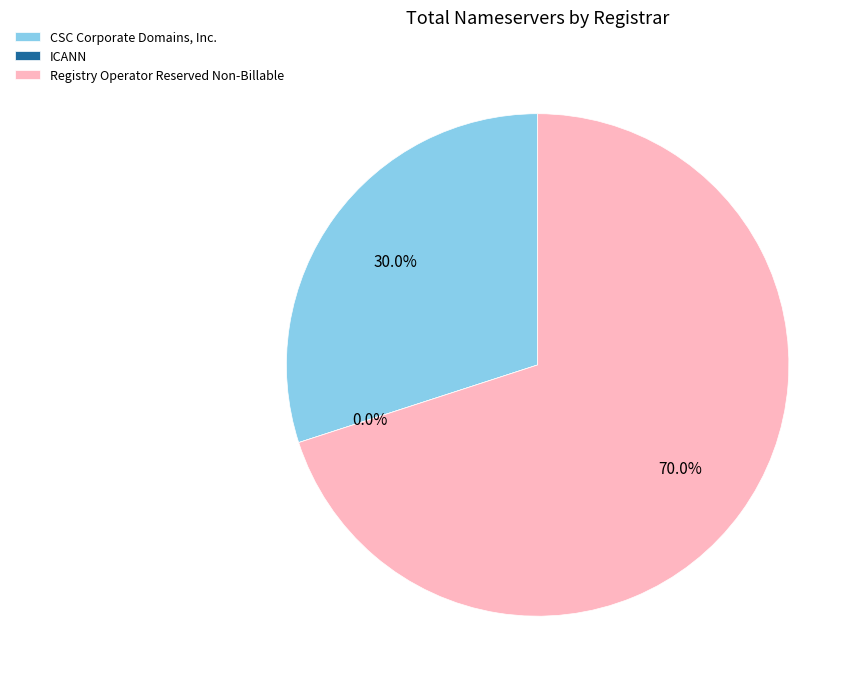

Is there a majority slice in this chart?

Yes